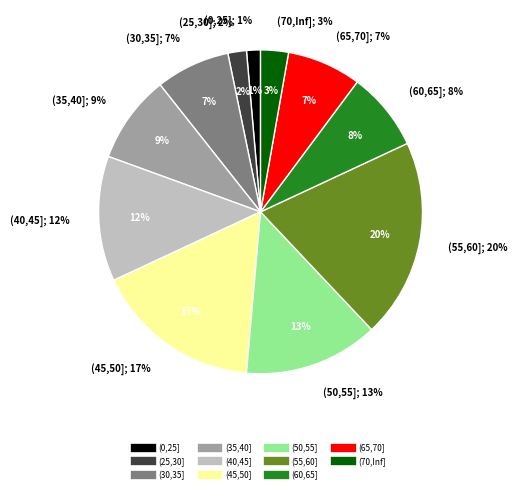

How many slices are in this pie chart?

11